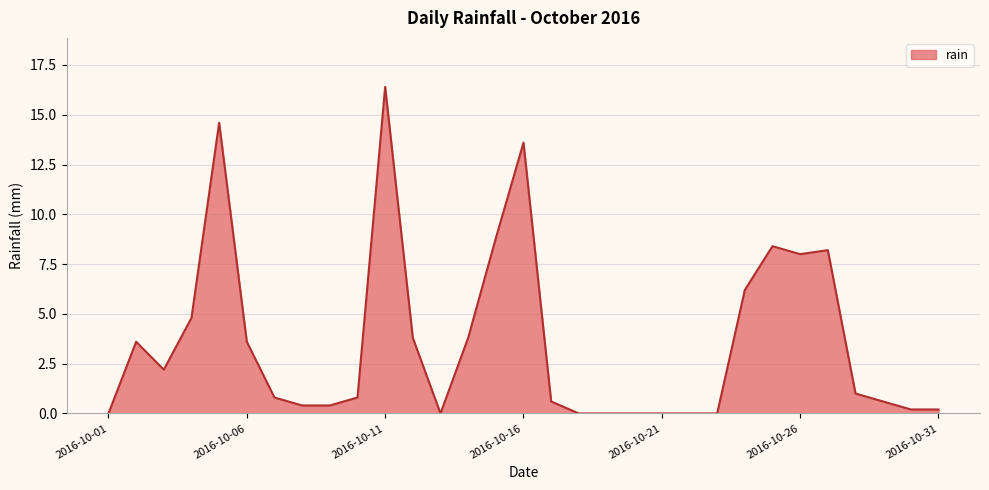

What is the difference between the maximum and minimum values?

16.4